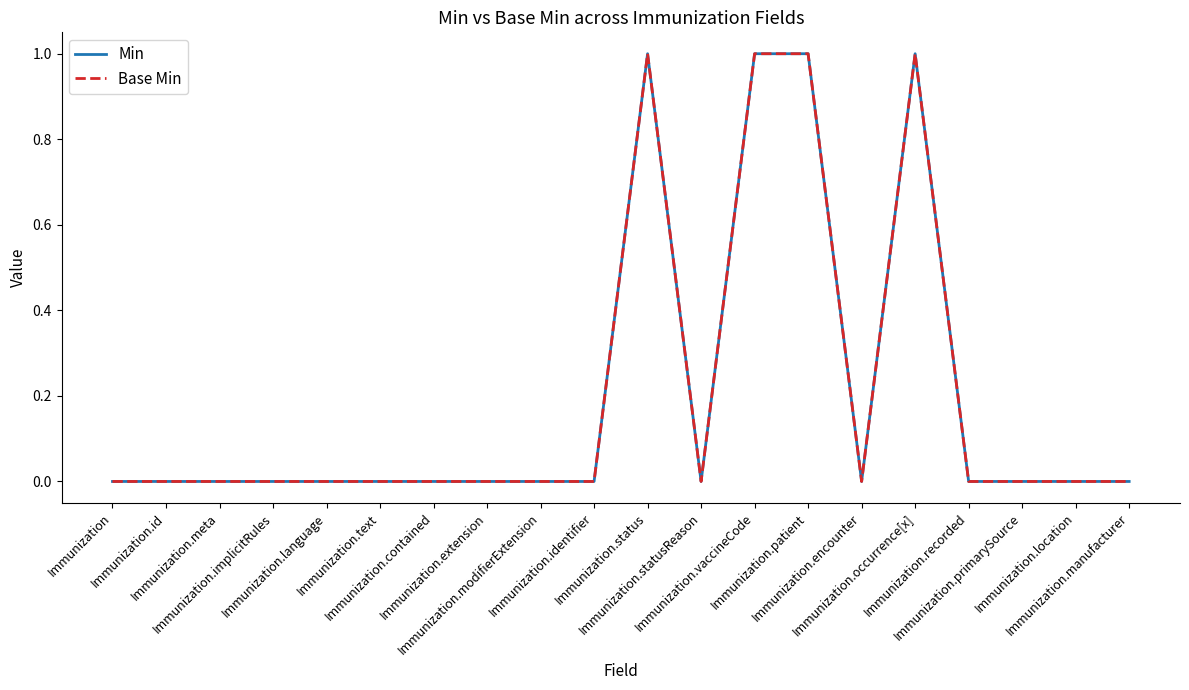

Reading right to left, what are all the values shown in this chart?

Min: 0	0	0	0	1	0	1	1	0	1	0	0	0	0	0	0	0	0	0	0
Base Min: 0	0	0	0	1	0	1	1	0	1	0	0	0	0	0	0	0	0	0	0